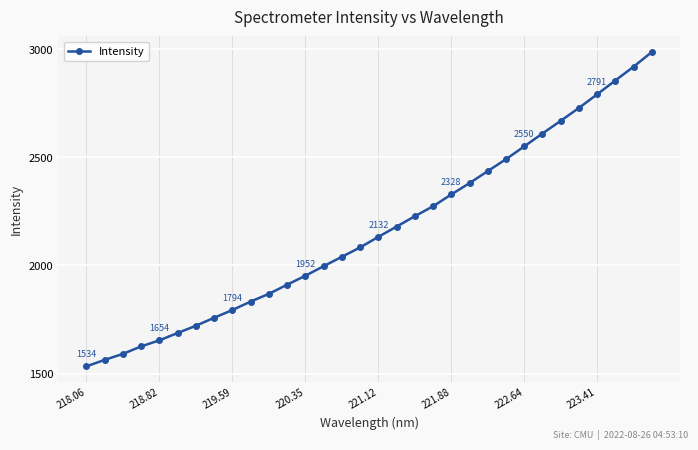

What is the value of the 5th point from the left?

1653.8